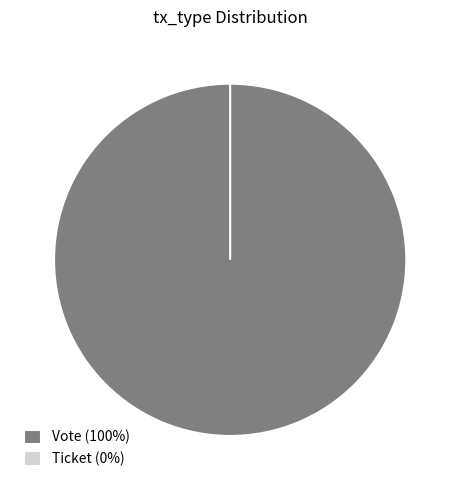

Rank the categories by value from highest to lowest.

Vote, Ticket